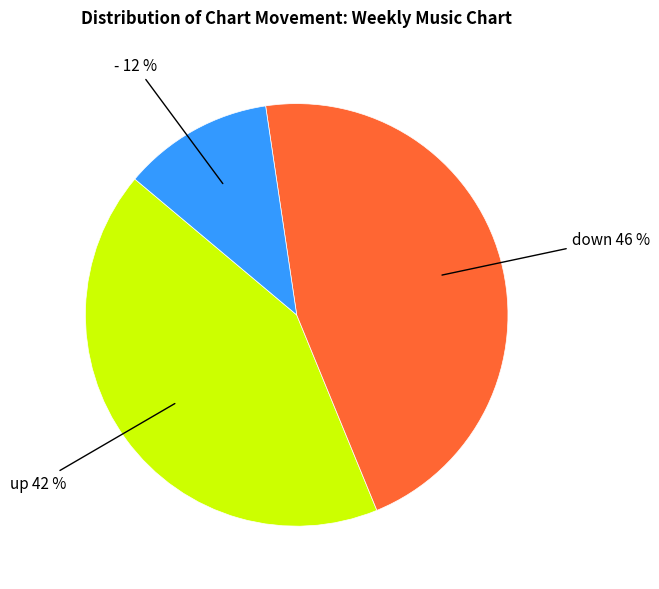

To the nearest percent, what is the average slice percentage?

33%